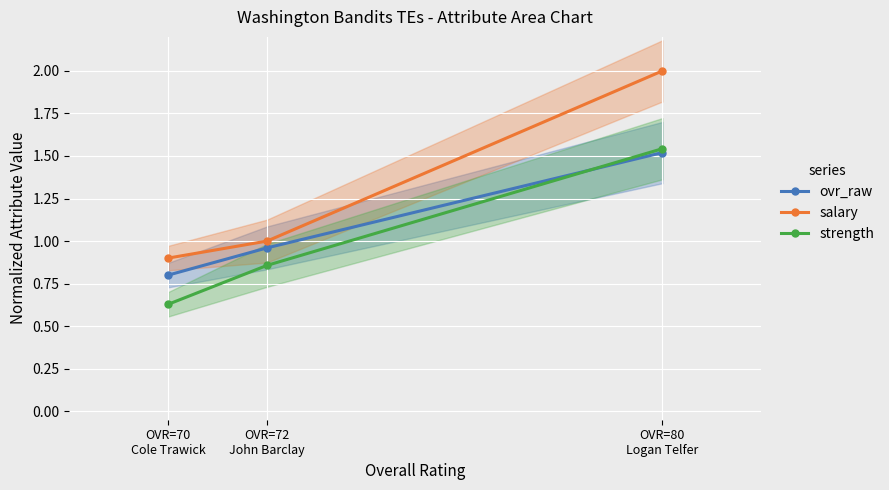

Which category has the highest value across all series?

OVR=80
Logan Telfer